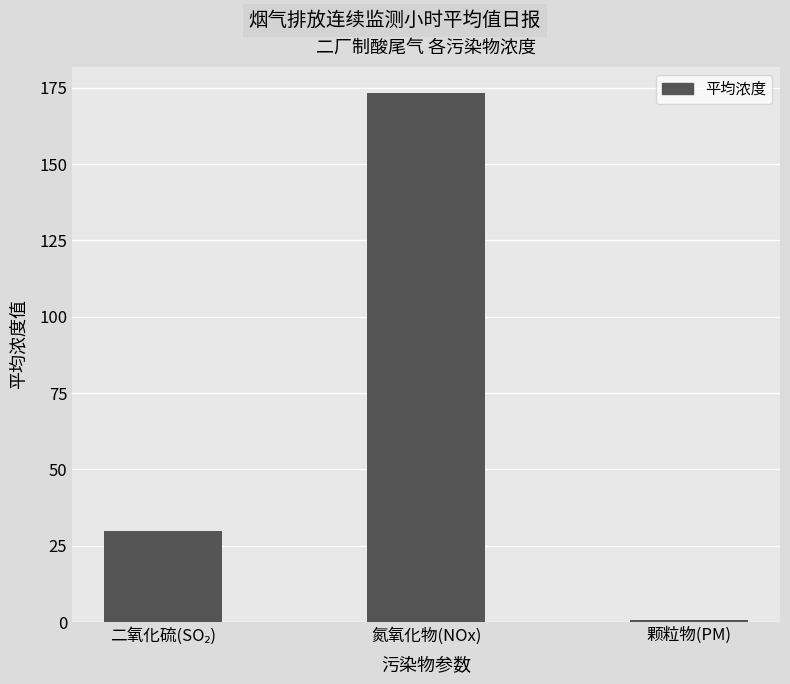

Are the bars horizontal?

No